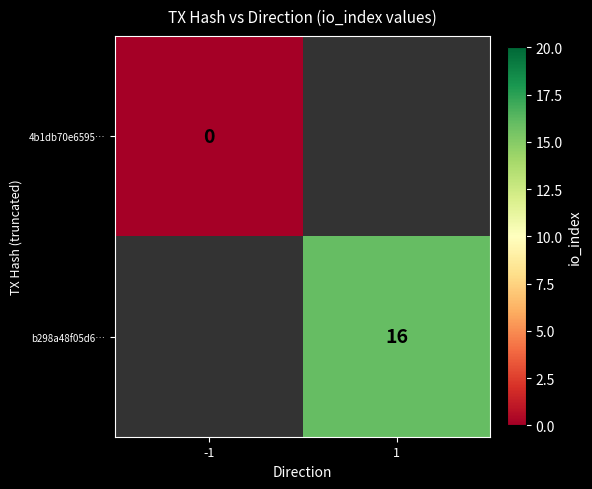

Count the number of categories in the chart.

2